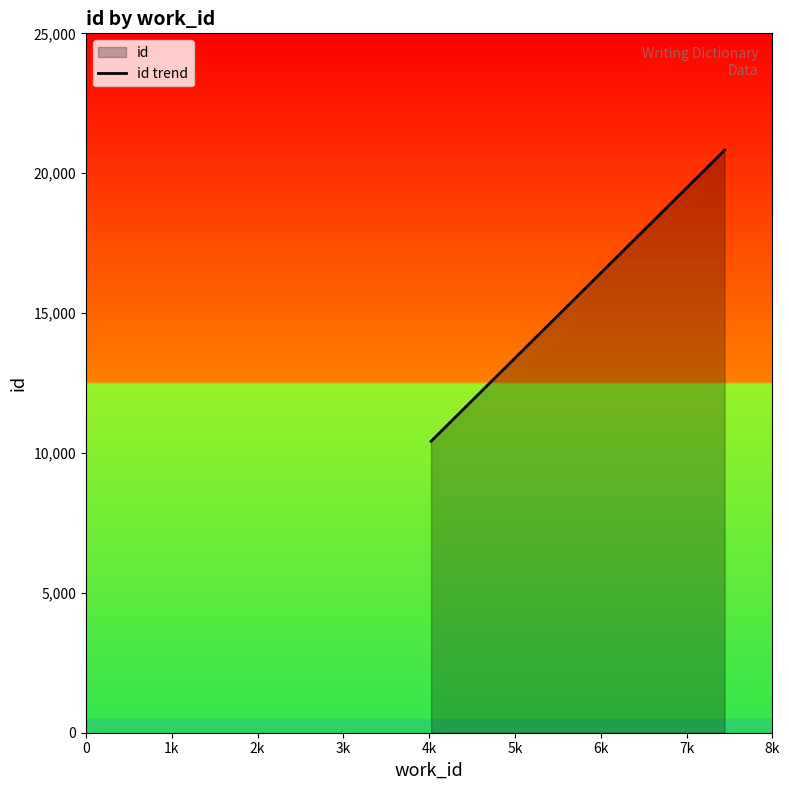

Reading left to right, extract all data points from this chart.

10418	20817	20829